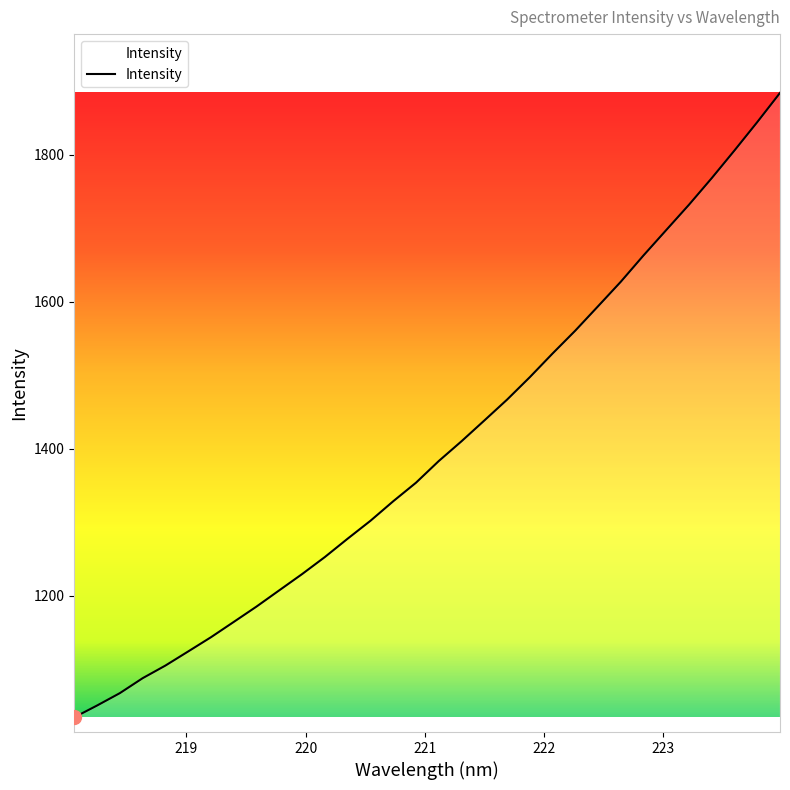

What is the greatest value displayed?

1884.3